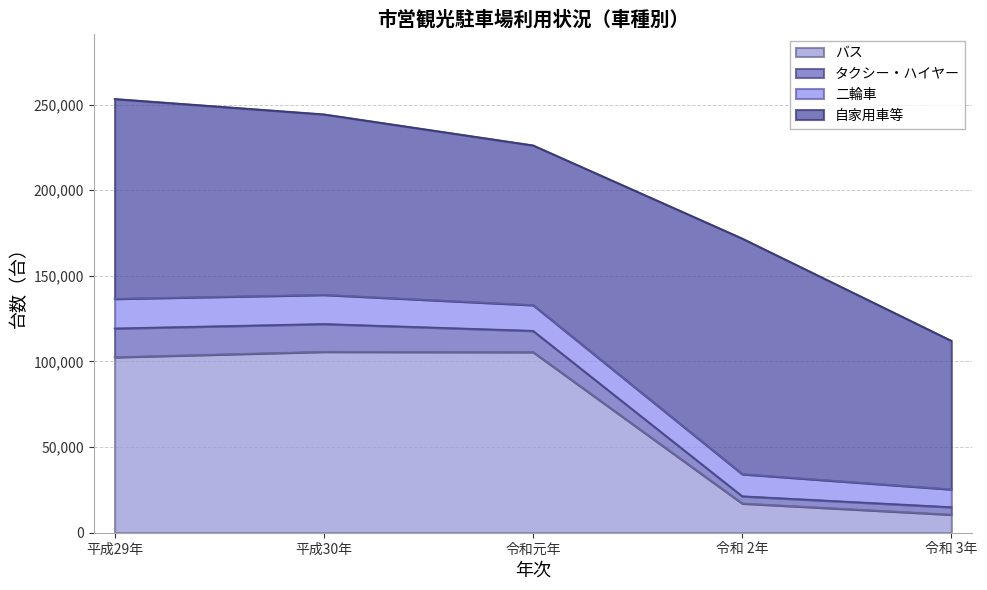

What is the value of the バス point at the 2nd from the left?

105684